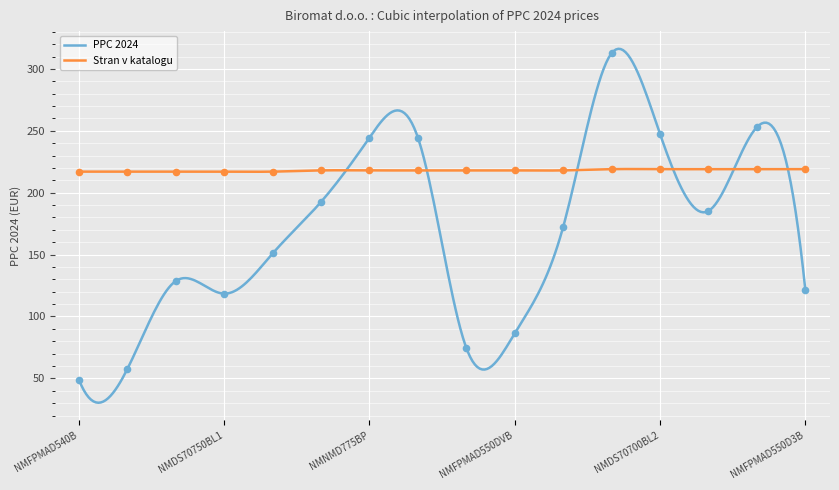

What are all the series names shown in the legend?

PPC 2024, Stran v katalogu